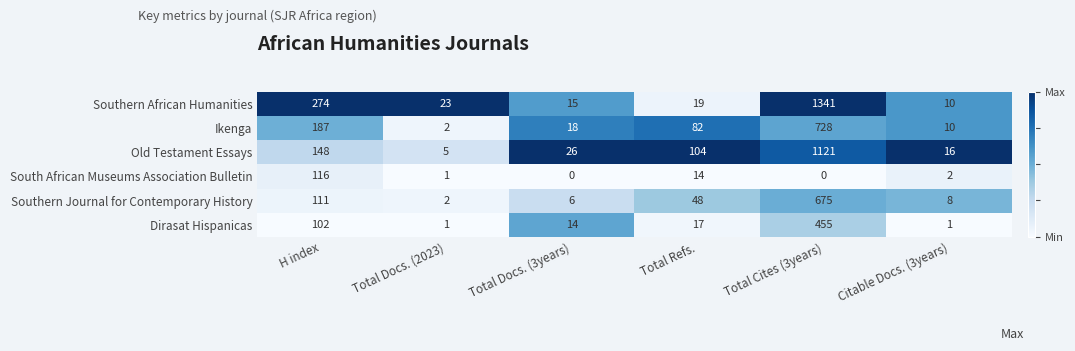

At which category does the chart reach its peak across all series?

Total Cites (3years)